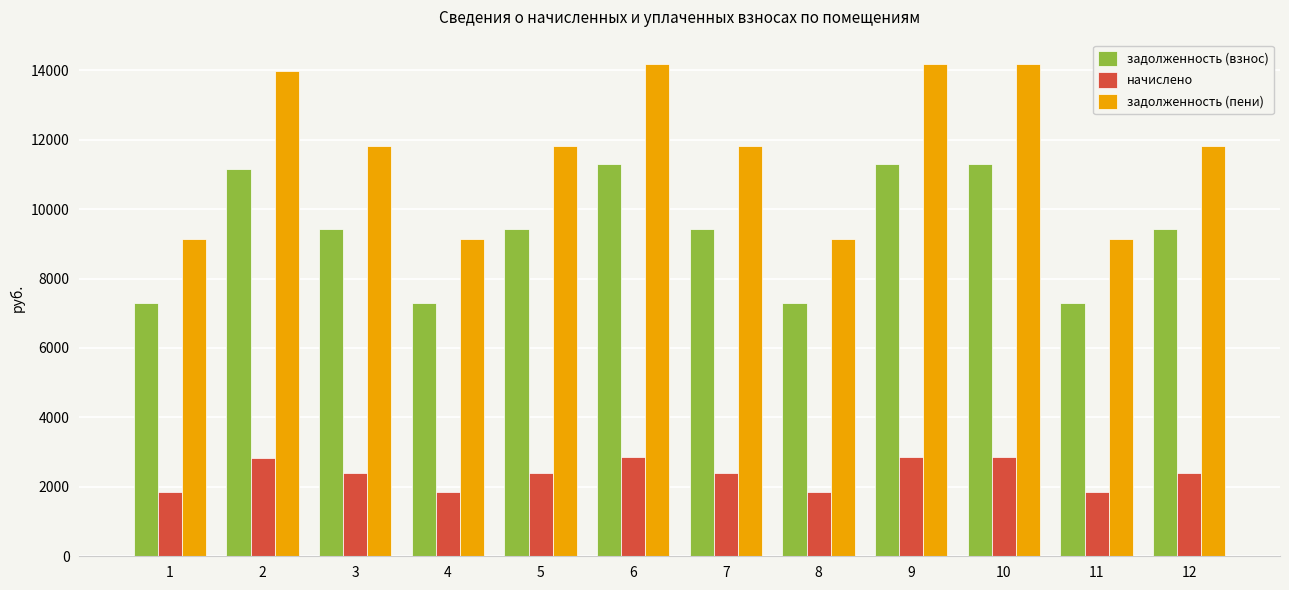

At which label does задолженность (пени) first exceed 11813?

2